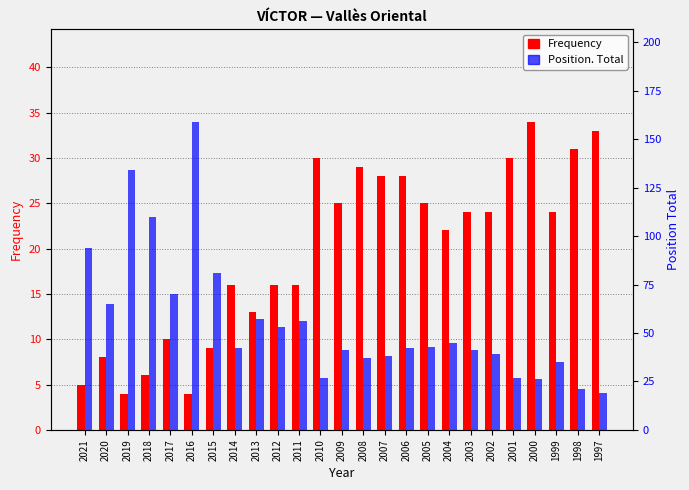

Reading left to right, list all the values displayed in this chart.

Frequency: 2021=5	2020=8	2019=4	2018=6	2017=10	2016=4	2015=9	2014=16	2013=13	2012=16	2011=16	2010=30	2009=25	2008=29	2007=28	2006=28	2005=25	2004=22	2003=24	2002=24	2001=30	2000=34	1999=24	1998=31	1997=33
Position. Total: 2021=94	2020=65	2019=134	2018=110	2017=70	2016=159	2015=81	2014=42	2013=57	2012=53	2011=56	2010=27	2009=41	2008=37	2007=38	2006=42	2005=43	2004=45	2003=41	2002=39	2001=27	2000=26	1999=35	1998=21	1997=19